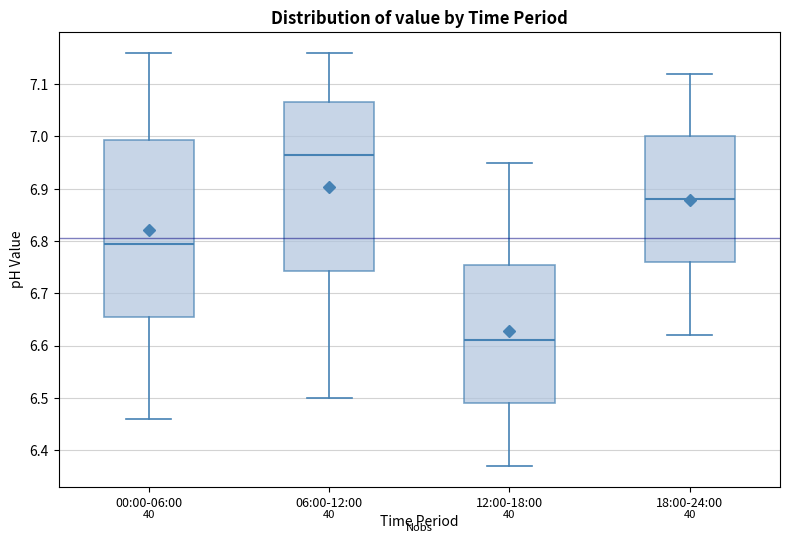

Reading left to right, read every box against the y-axis: the position of its median line, the range the box covers, and the ends of its whiskers. The values are not printed on the chart, so give them approximately, as read against the axis.

00:00-06:00: median 6.80, box 6.66 to 6.99, whiskers 6.46 to 7.16
06:00-12:00: median 6.97, box 6.74 to 7.07, whiskers 6.50 to 7.16
12:00-18:00: median 6.61, box 6.49 to 6.76, whiskers 6.37 to 6.95
18:00-24:00: median 6.88, box 6.76 to 7.00, whiskers 6.62 to 7.12